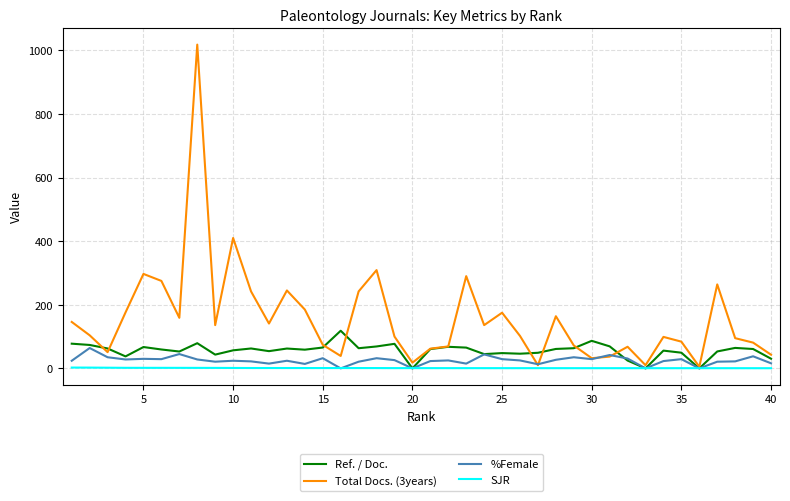

Which series has the largest range (max minus min)?

Total Docs. (3years)